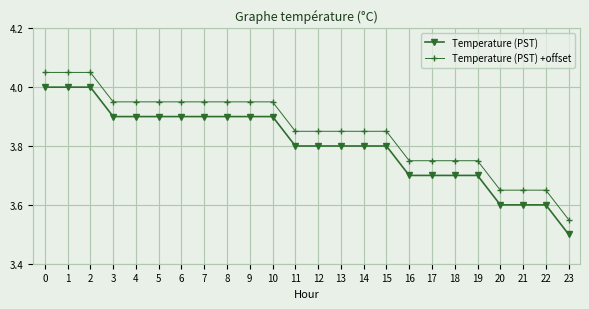

True or false: Temperature (PST) and Temperature (PST) +offset intersect in this chart.

False